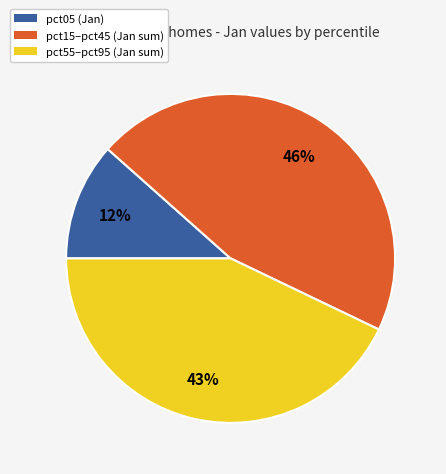

To the nearest percent, what is the average slice percentage?

33%